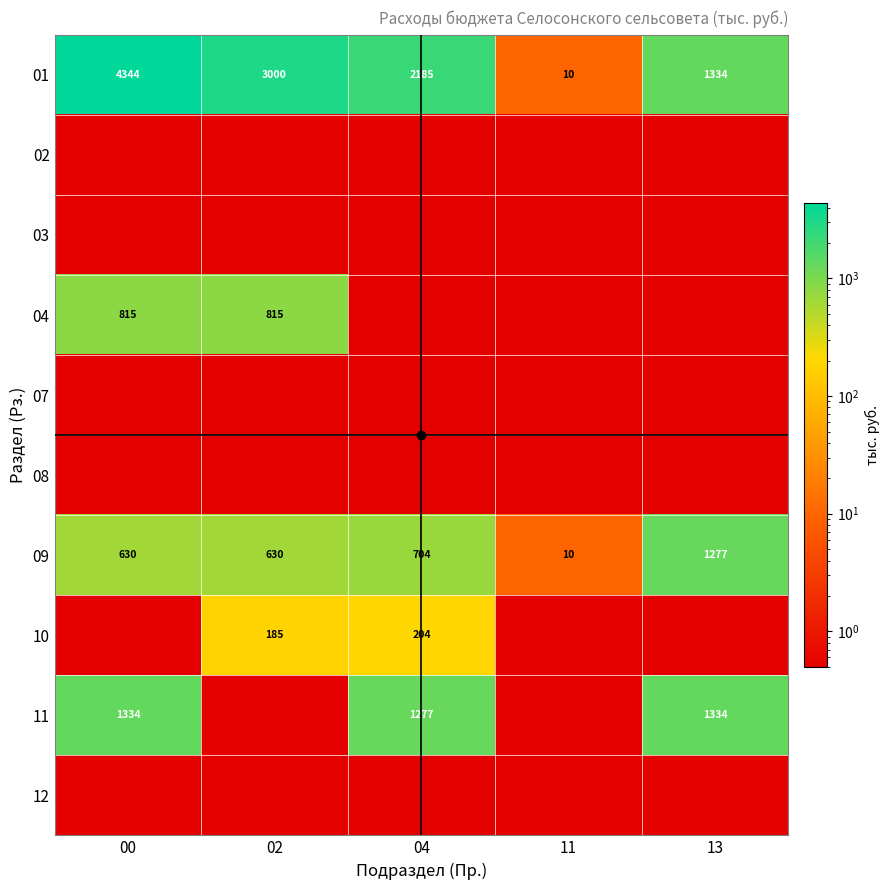

What is the difference between the 01 values at 04 and 11?

2175.0